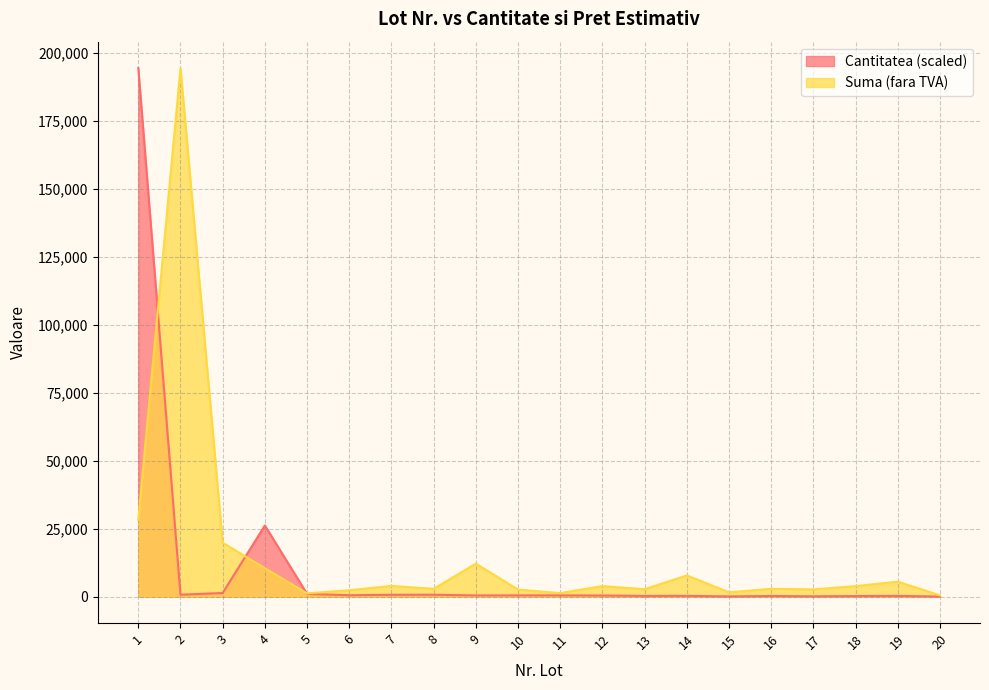

How many interior local valleys does the Cantitatea series have?

6